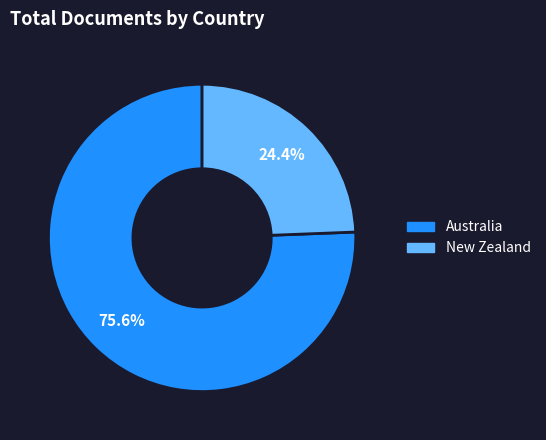

Between Australia and New Zealand, which is larger?

Australia